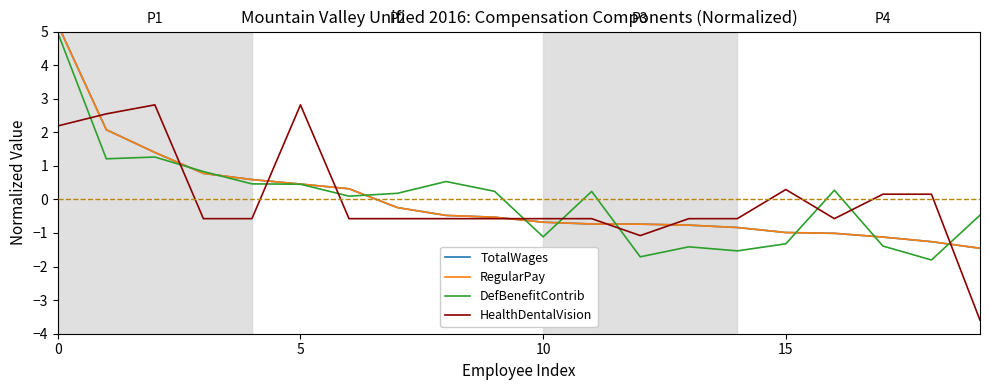

How many values in DefBenefitContrib are below zero?

8